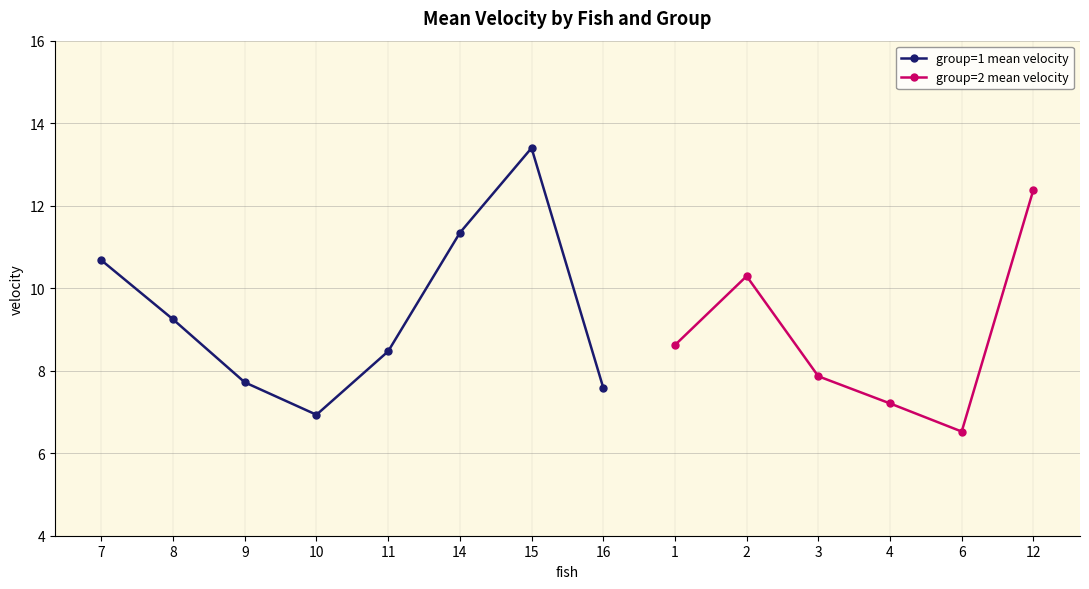

True or false: group=2 mean velocity has more than 1 points higher than both neighbors.

True